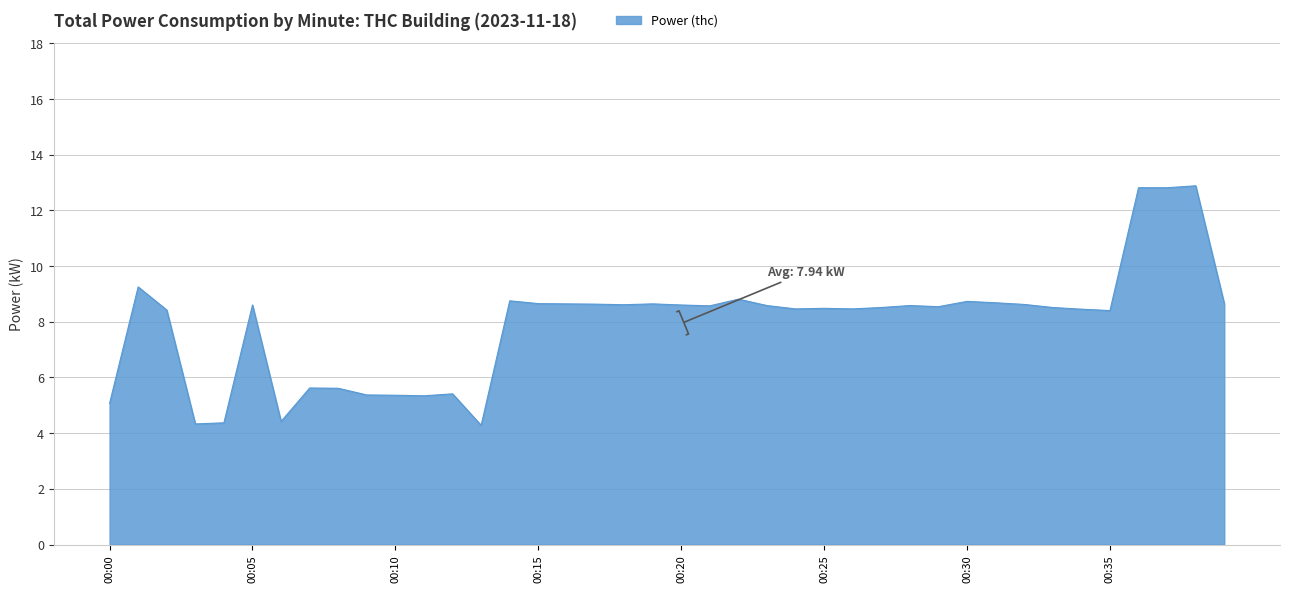

What is the greatest value displayed?

12.9